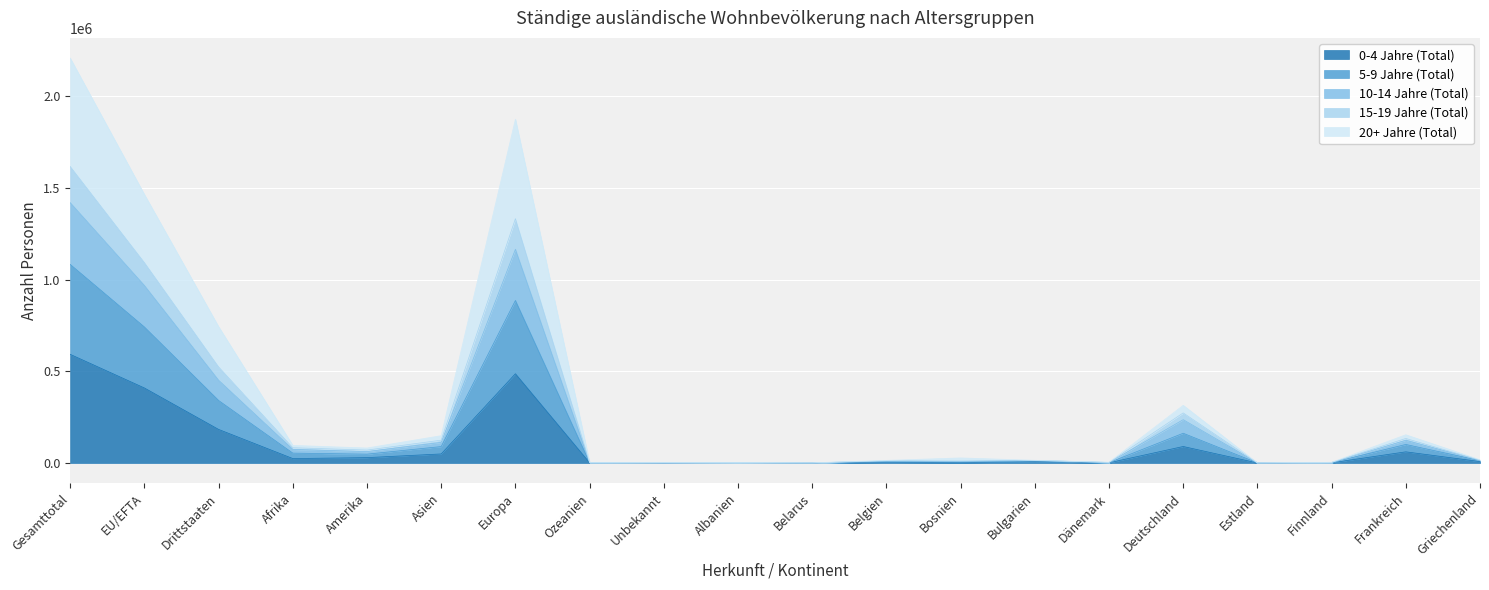

What are all the series names shown in the legend?

0-4 Jahre (Total), 5-9 Jahre (Total), 10-14 Jahre (Total), 15-19 Jahre (Total), 20+ Jahre (Total)